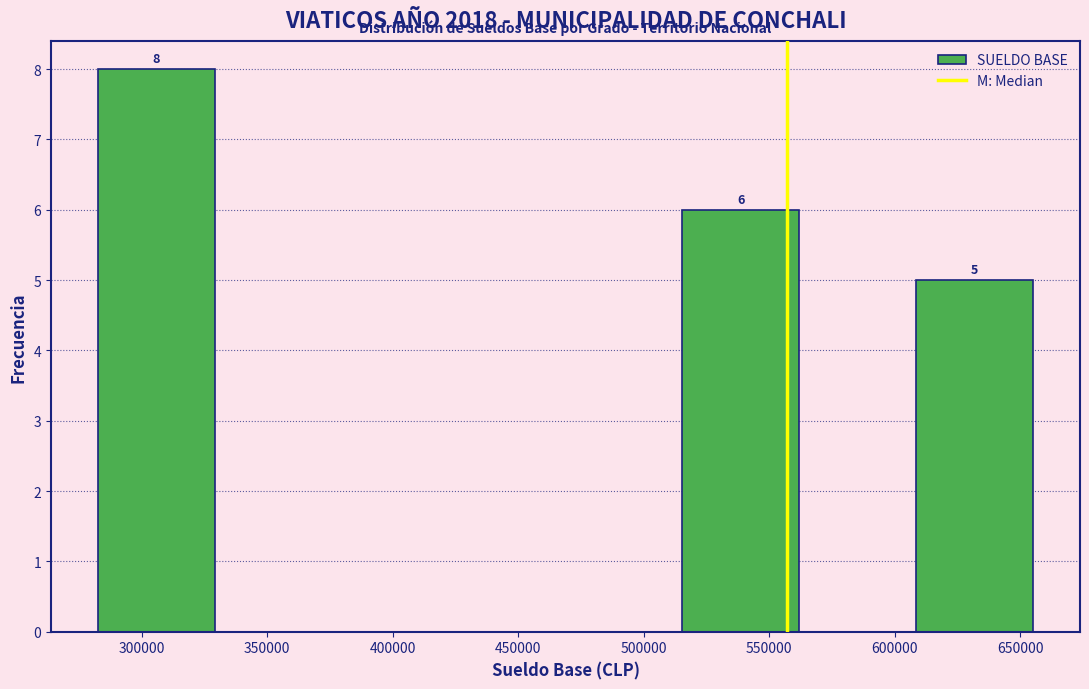

Over which range of the x-axis is the bar tallest?

285000 to 330000